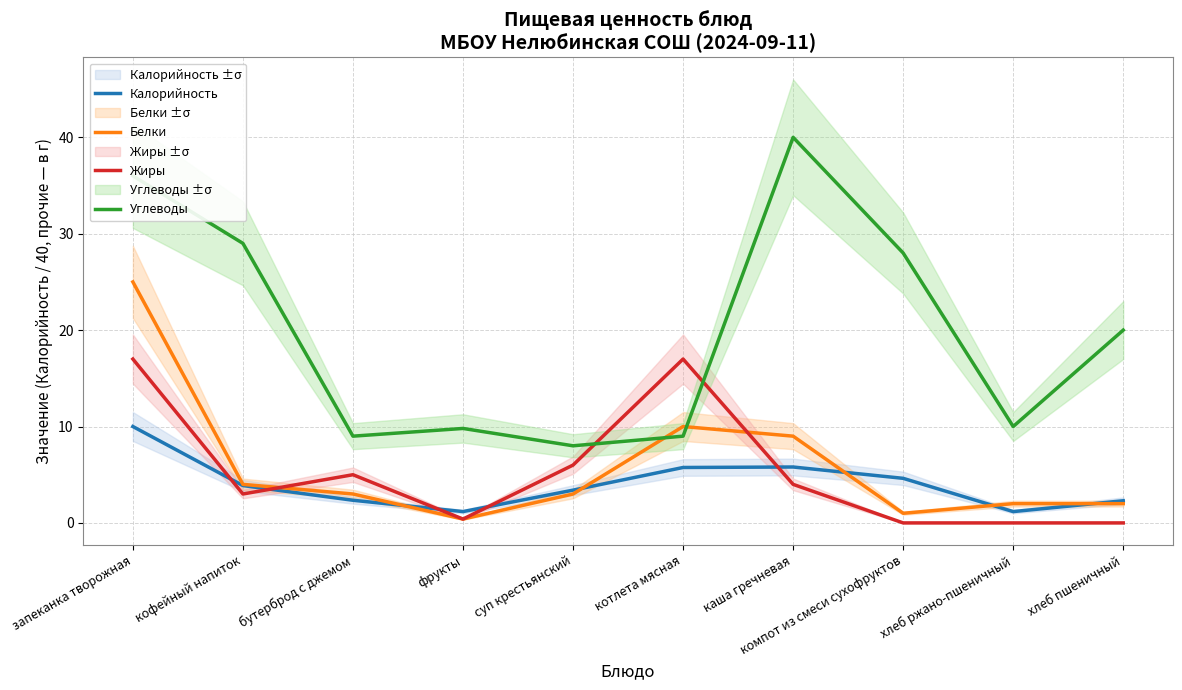

Rank the series at каша гречневая from highest to lowest value.

Углеводы, Белки, Калорийность, Жиры